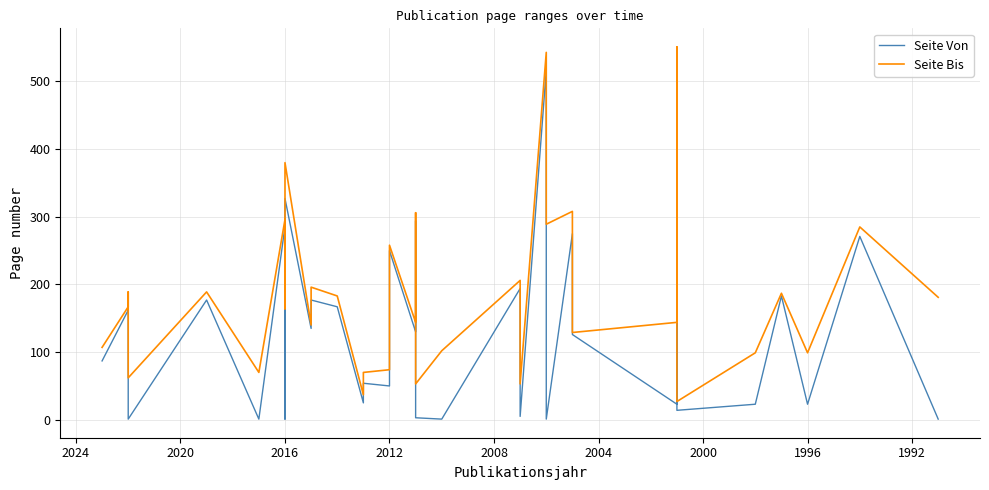

Where is Seite Von nearest to the value 259?

2012